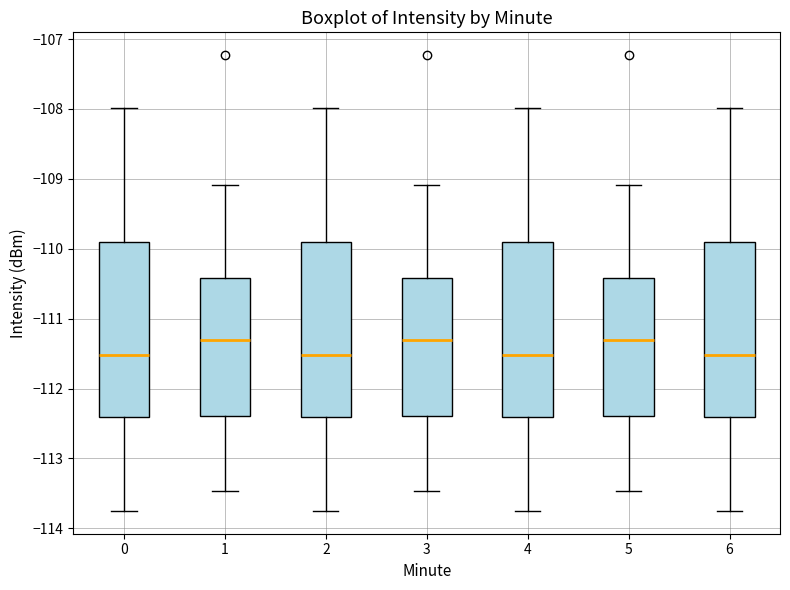

Where is the lower edge of the box at x = 6 on the y-axis? The values are not printed on the chart, so give them approximately, as read against the axis.

-112.4